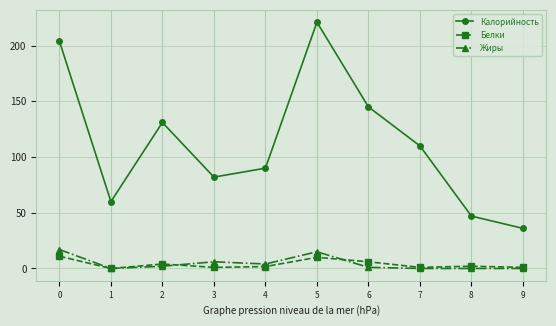

The value of Белки at 1 is 0.0. True or false?

True